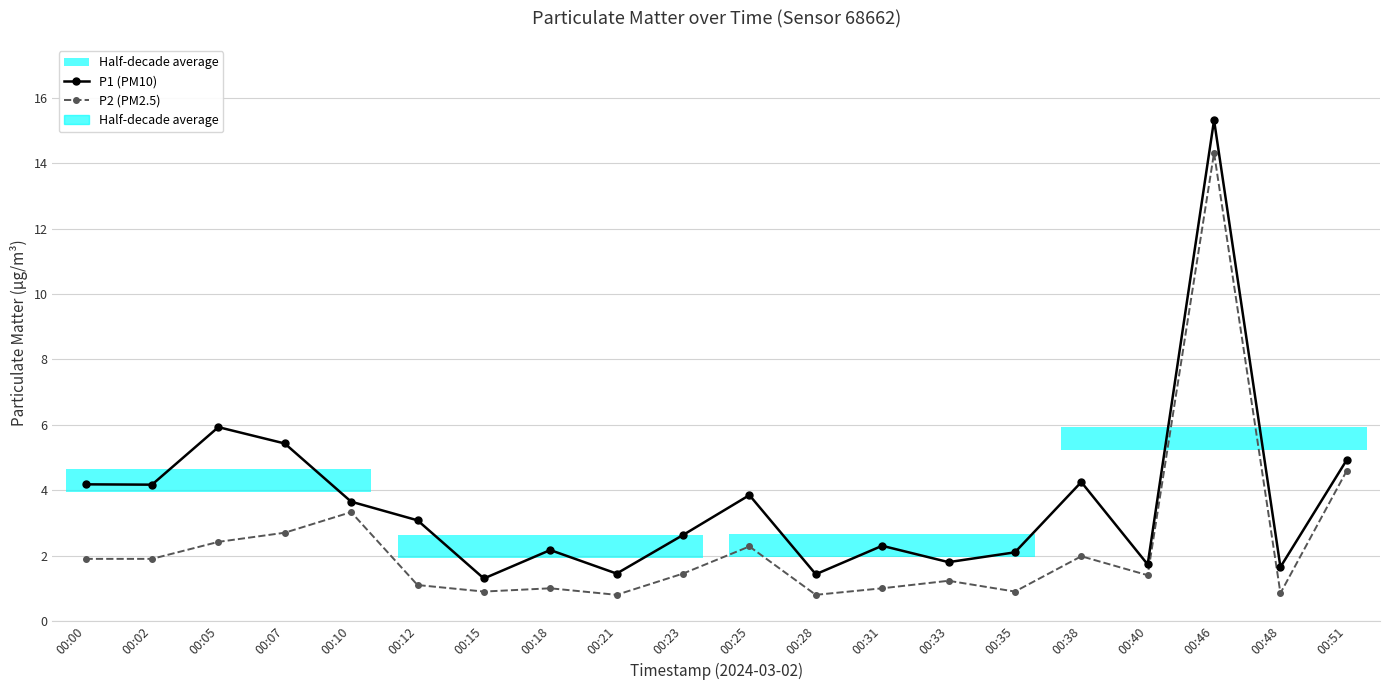

True or false: P1 (PM10) has a value of 2.2 at 00:18.

True